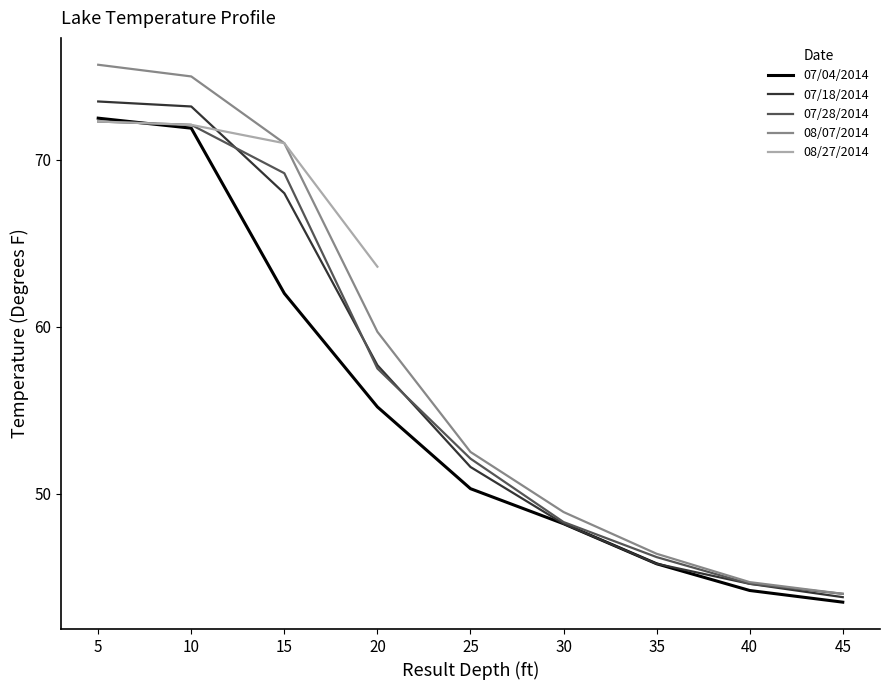

What is the lowest value of the 08/07/2014 series?

44.0